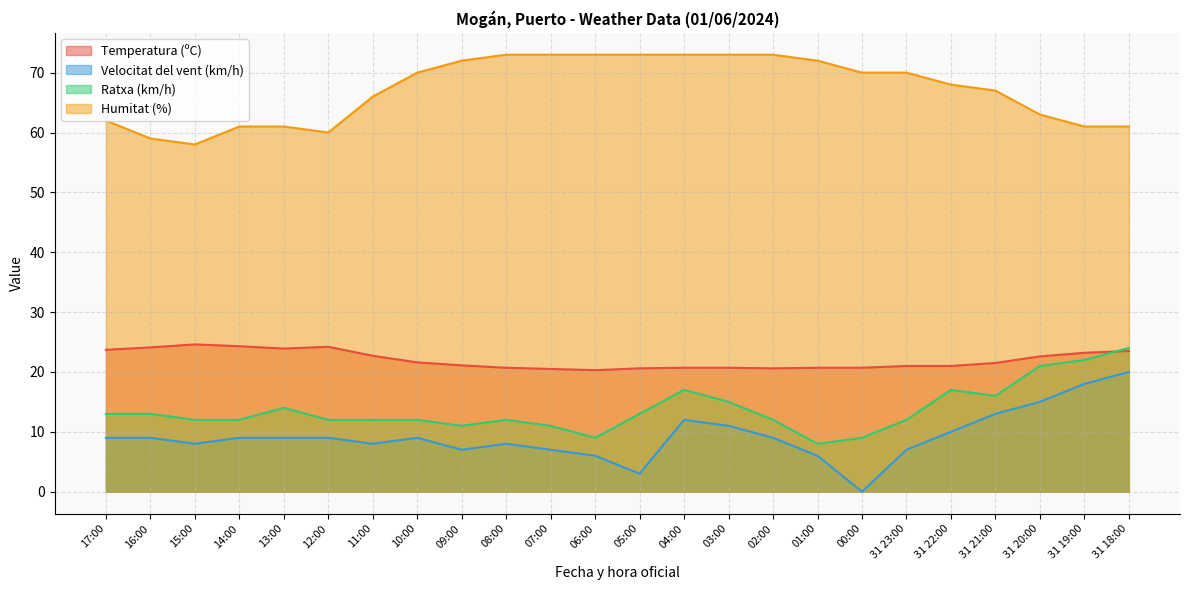

Between 31 22:00 and 01:00, which is larger?

31 22:00